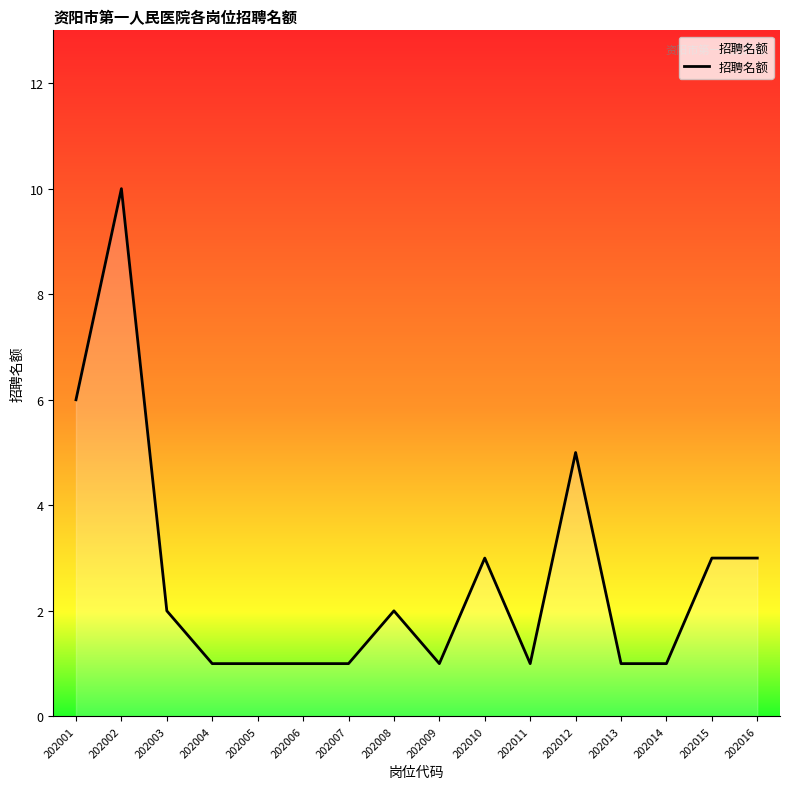

What is the difference between the maximum and minimum values?

9